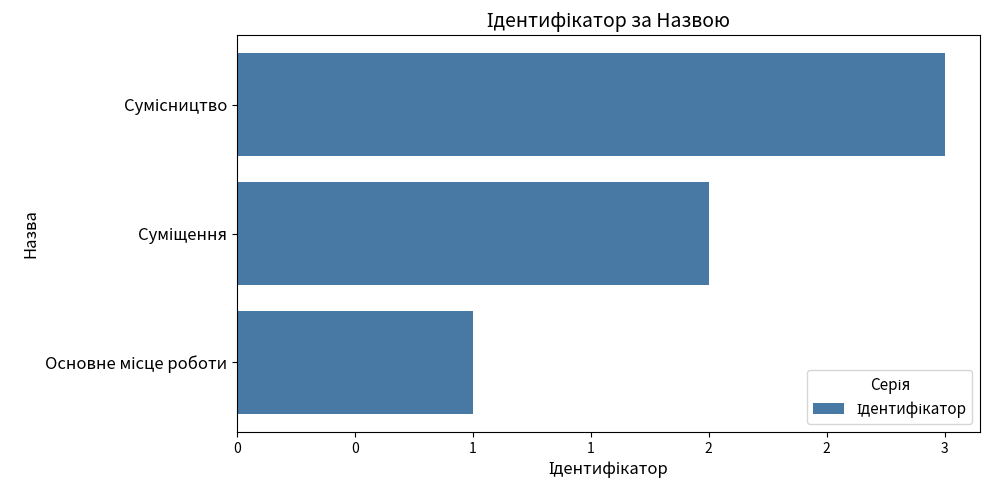

Are the bars horizontal?

Yes